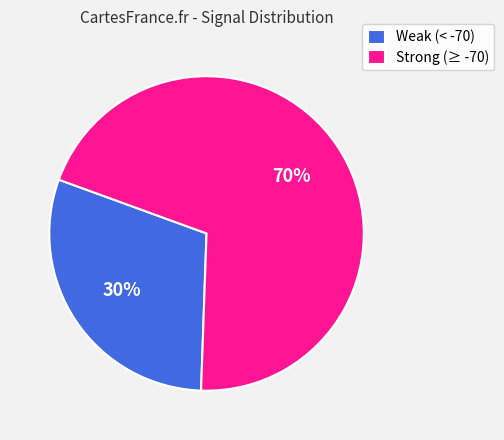

What is the ratio of the value at Strong (≥ -70) to the value at Weak (< -70)?

2.3